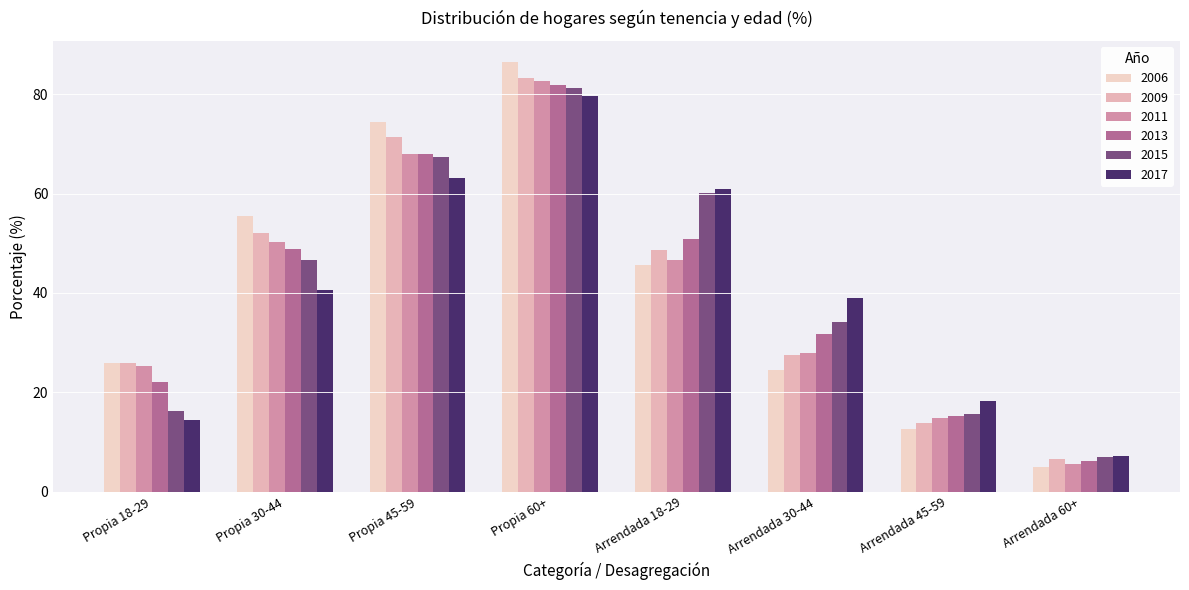

Where does the 2011 series first go above 46?

Propia 30-44